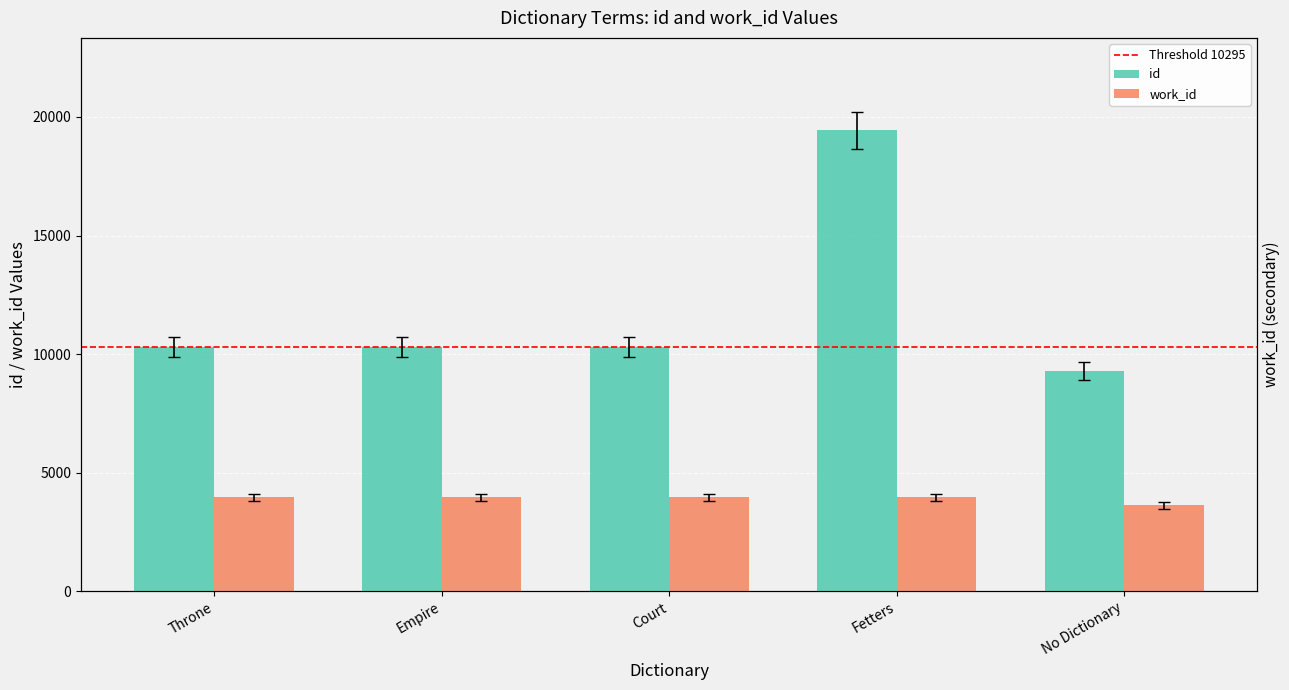

Between No Dictionary and Throne, which is larger?

Throne